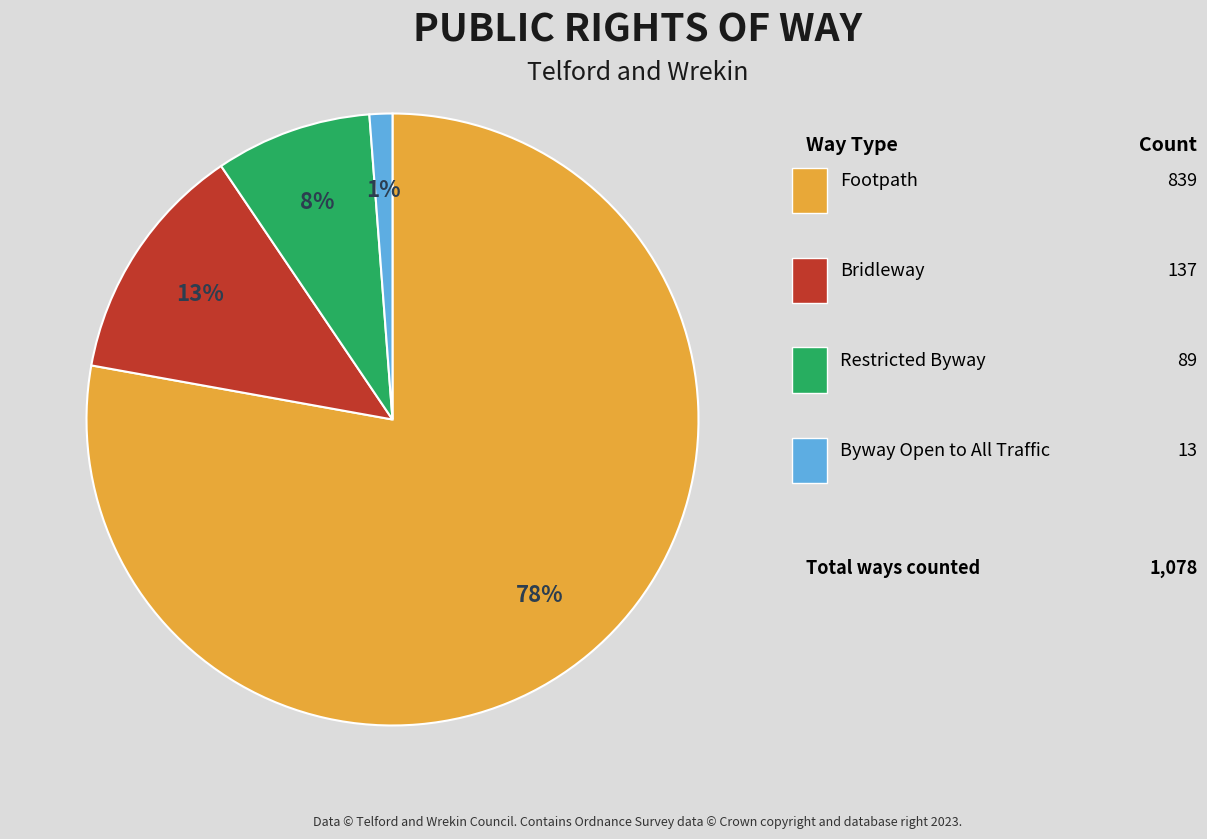

To the nearest percent, what is the average slice percentage?

25%